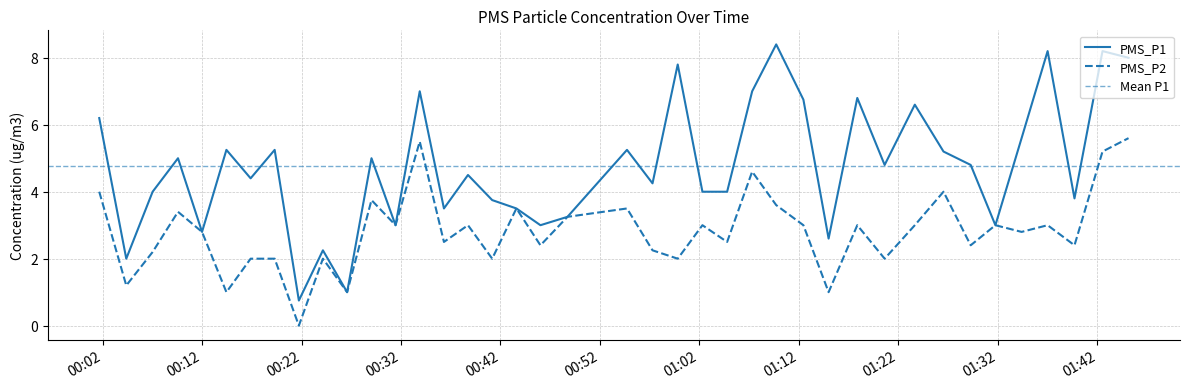

List the series in order of their peak value, lowest first.

PMS_P2, PMS_P1